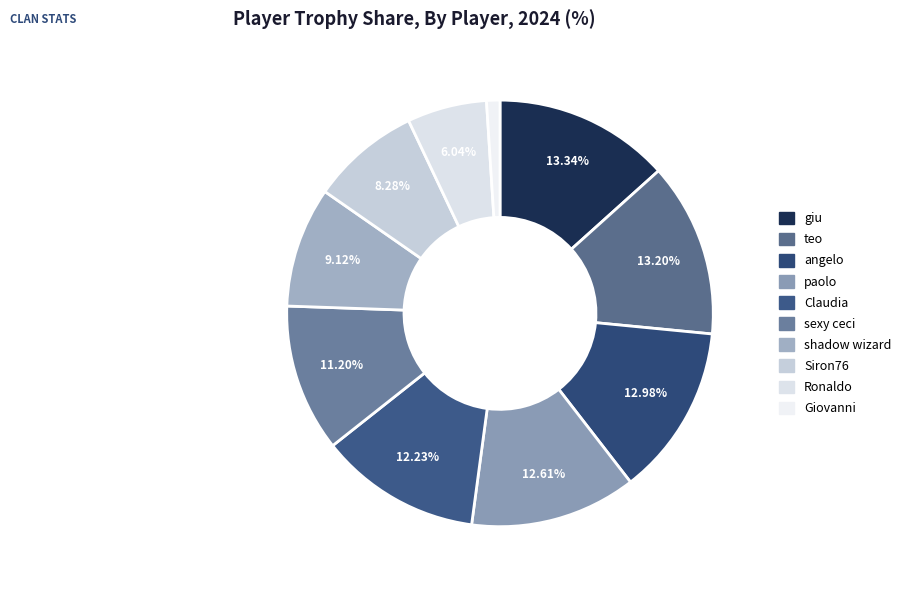

Is there any slice that represents more than half of the pie?

No